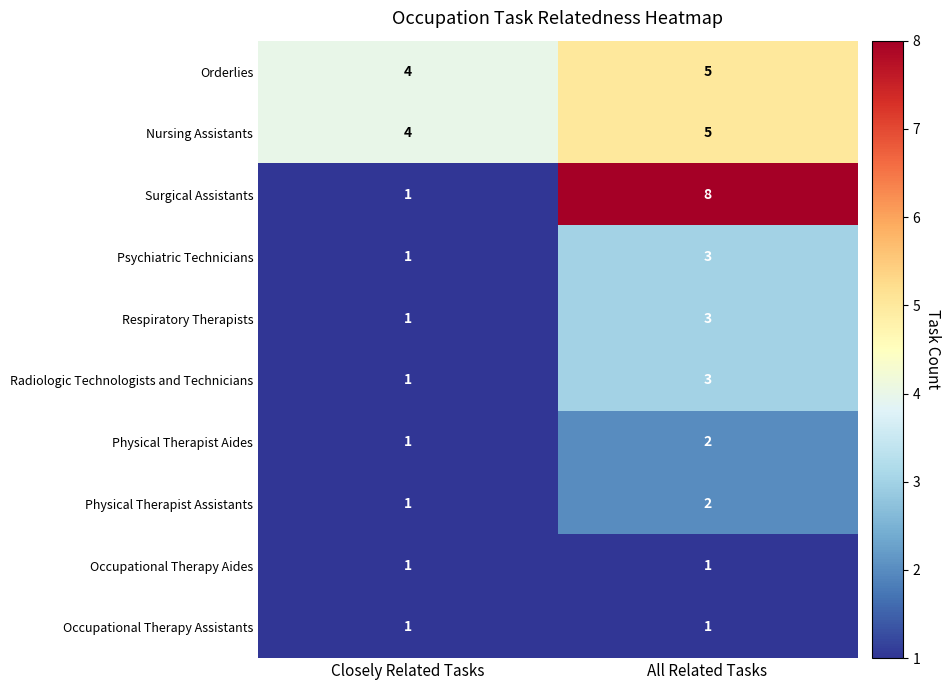

What value does the Nursing Assistants series have at All Related Tasks?

5